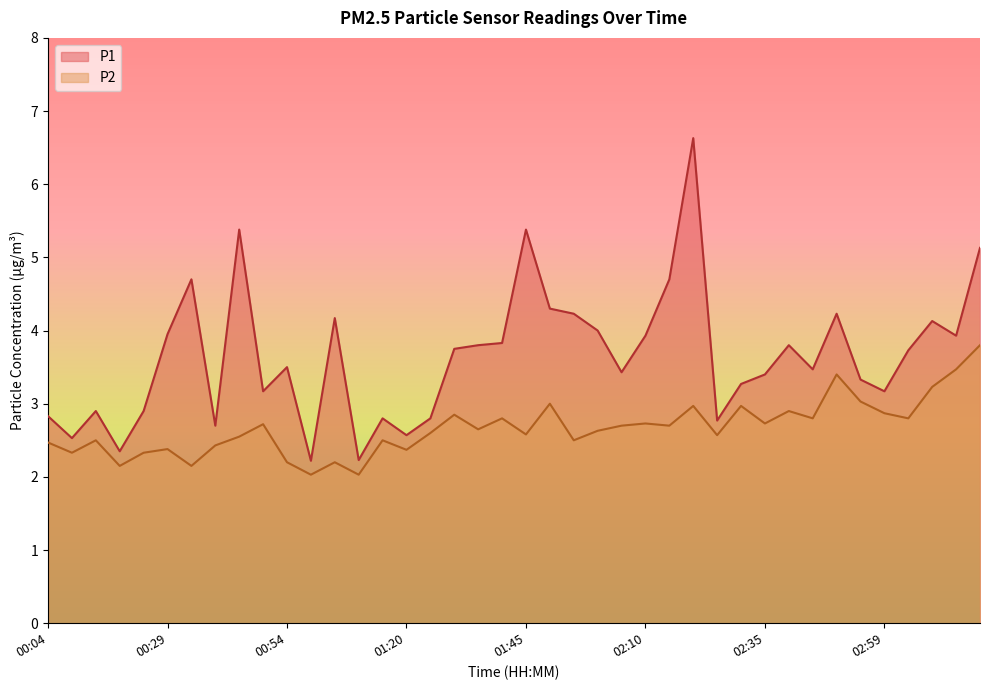

How many categories are shown in the chart?

40